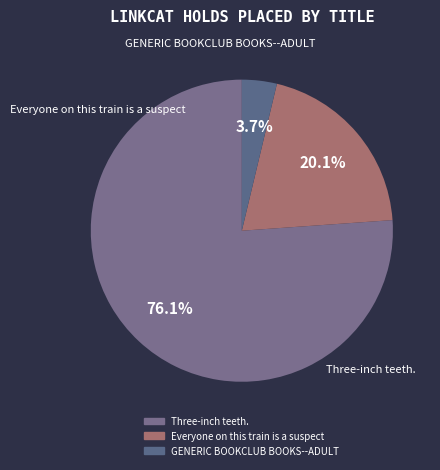

What percentage is the Everyone on this train is a suspect slice, to the nearest percent?

20%